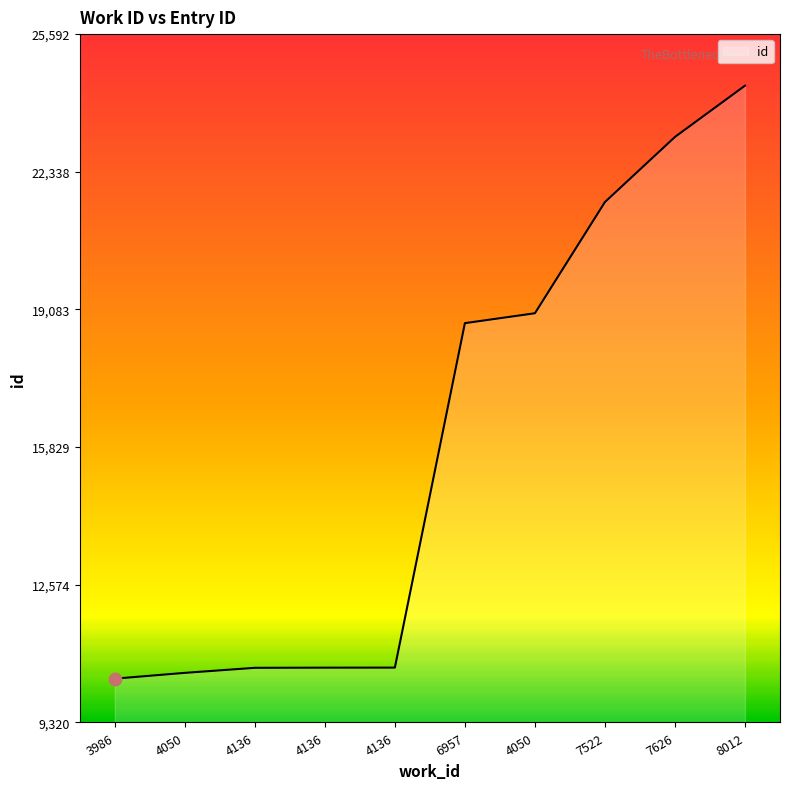

What is the change in value from 4050 to 6957?

+8267